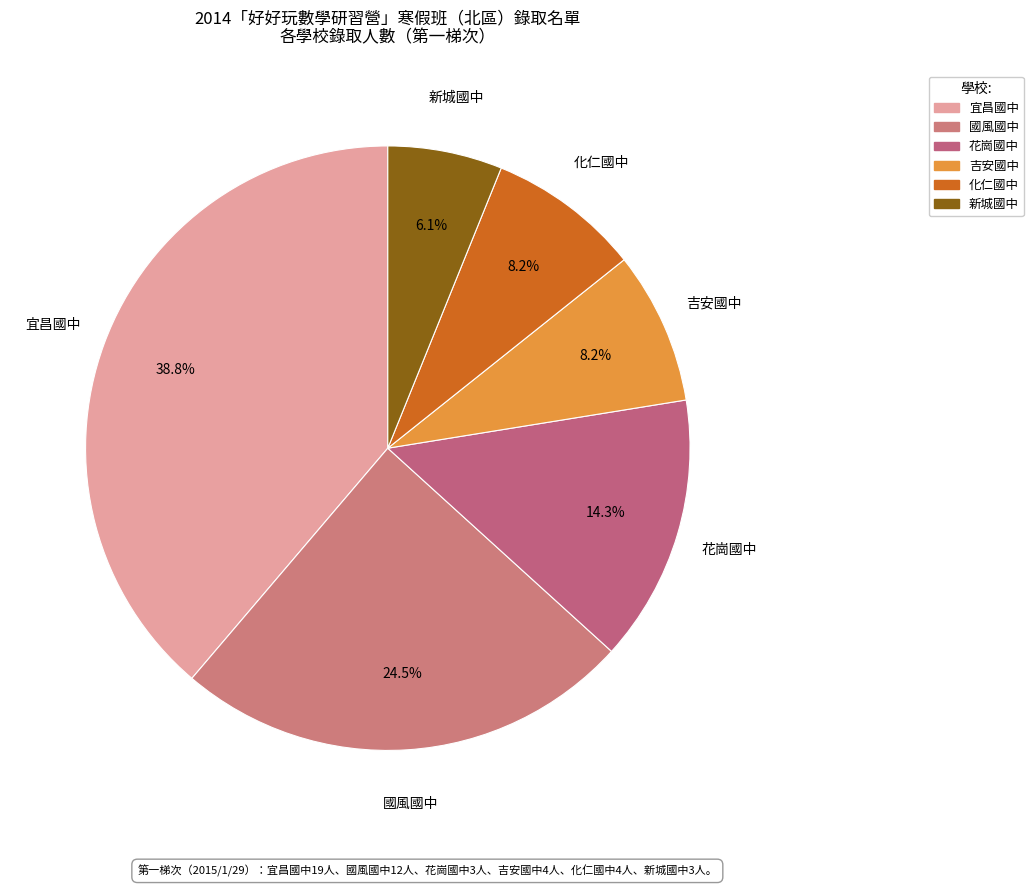

Is it true that 宜昌國中 is 52% of the pie?

False